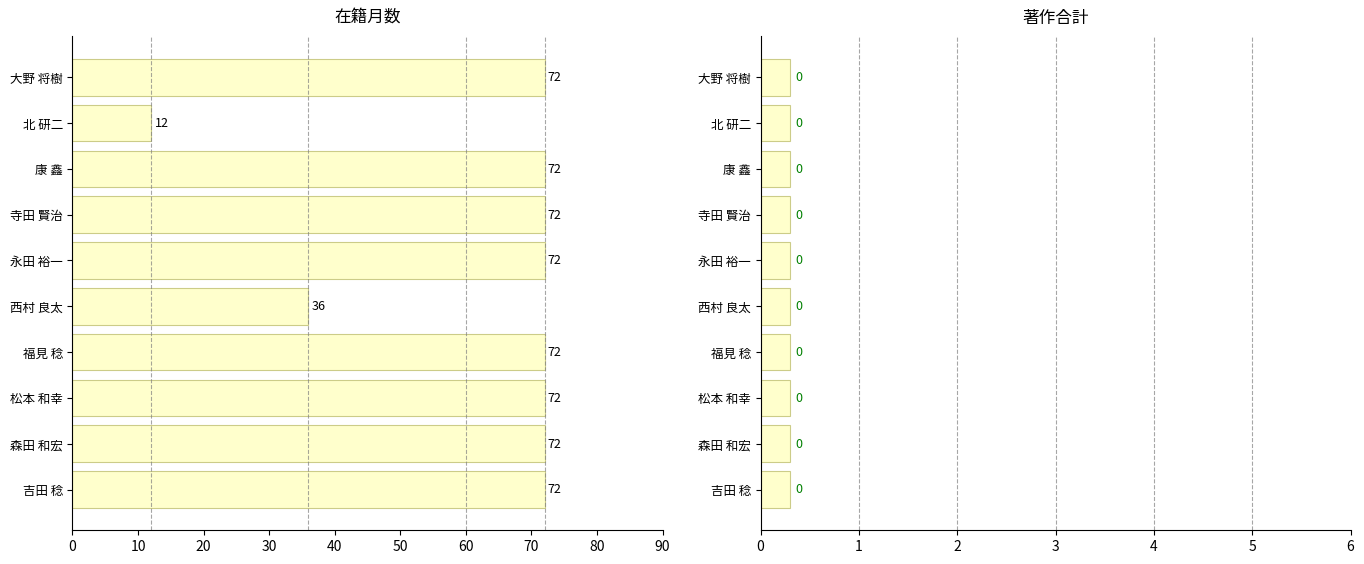

What is the sum of all 在籍月数 values?

624.0